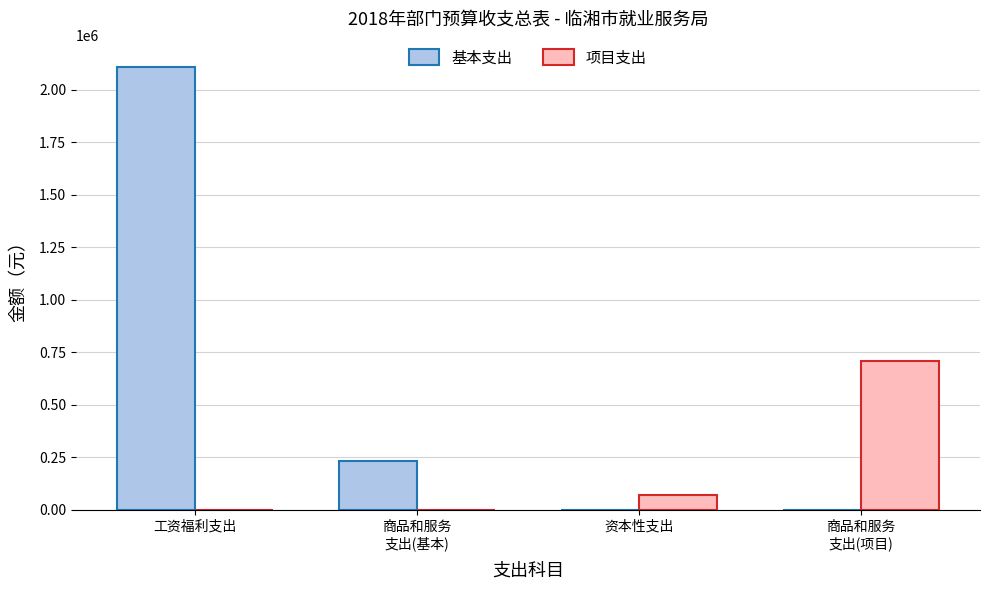

What is the difference between the 基本支出 values at 商品和服务
支出(基本) and 商品和服务
支出(项目)?

232000.0